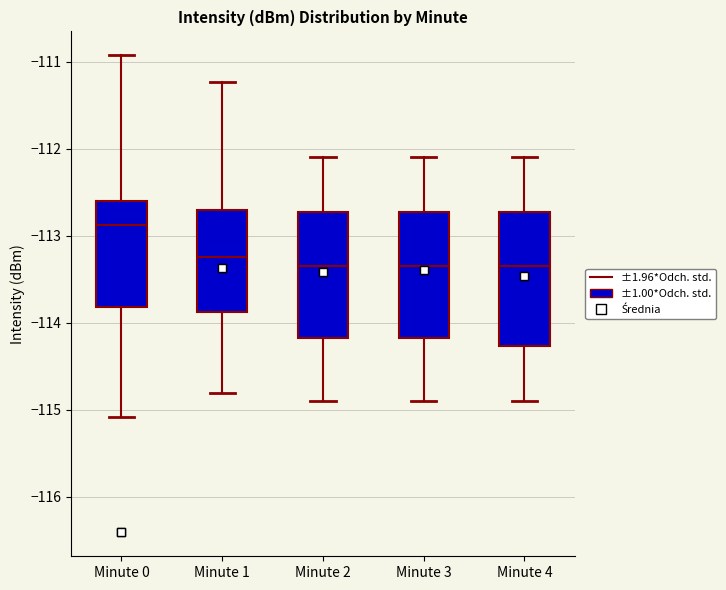

Reading left to right, transcribe this box plot: for each box, give where its median line is, the range the box spans, and where its two whiskers end, as read against the y-axis. The values are not printed on the chart, so give them approximately, as read against the axis.

Minute 0: median -112.9, box -113.8 to -112.6, whiskers -115.1 to -110.9
Minute 1: median -113.2, box -113.9 to -112.7, whiskers -114.8 to -111.2
Minute 2: median -113.3, box -114.2 to -112.7, whiskers -114.9 to -112.1
Minute 3: median -113.3, box -114.2 to -112.7, whiskers -114.9 to -112.1
Minute 4: median -113.3, box -114.3 to -112.7, whiskers -114.9 to -112.1